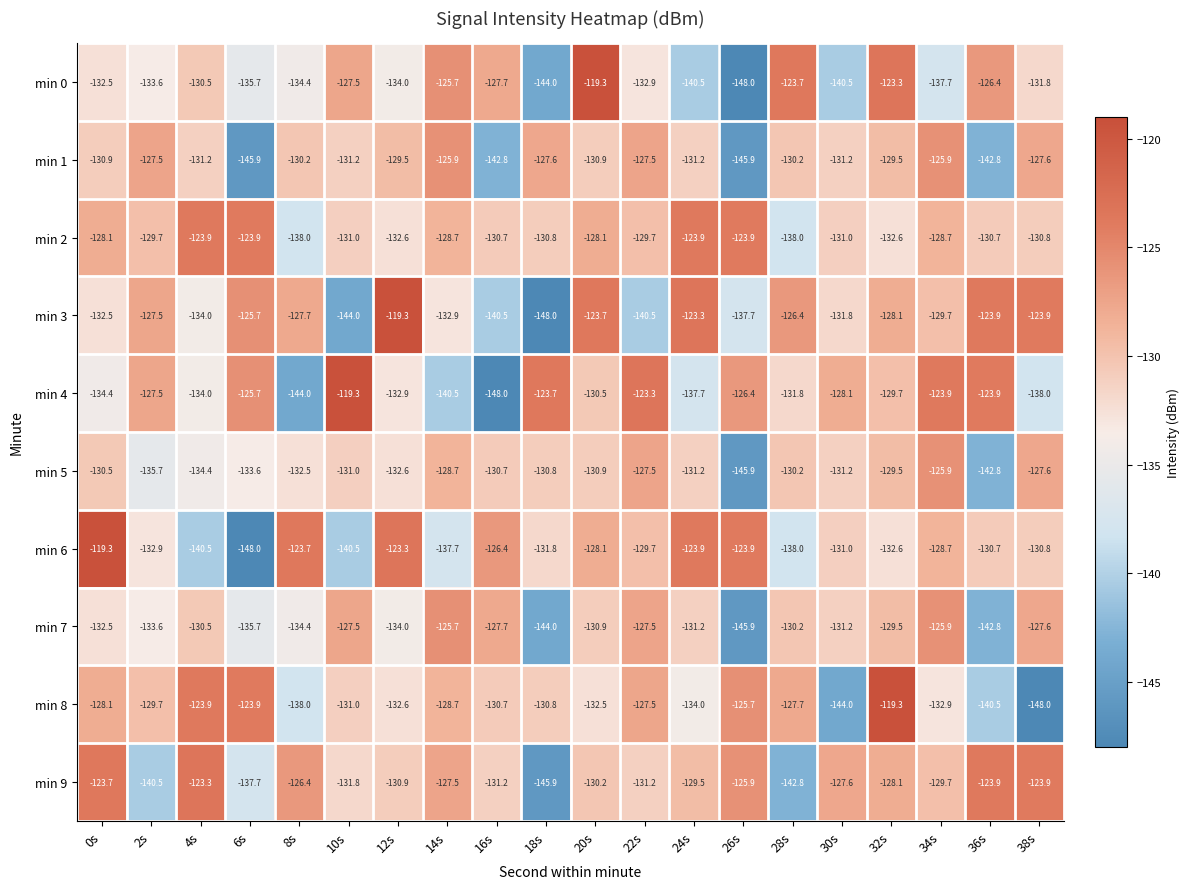

What is the spread (max minus min) of values at 20s?

13.2